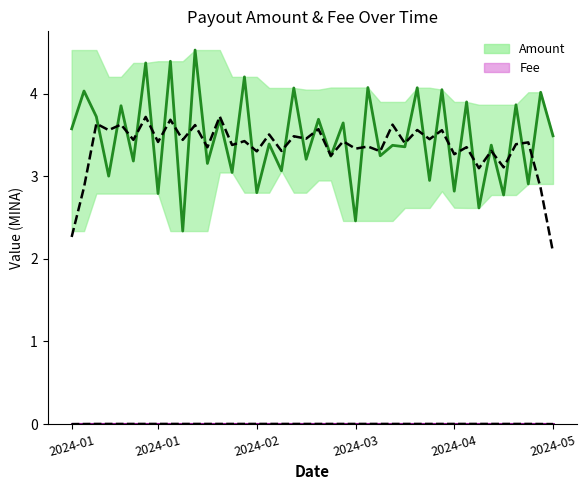

Does the chart have visible grid lines?

No